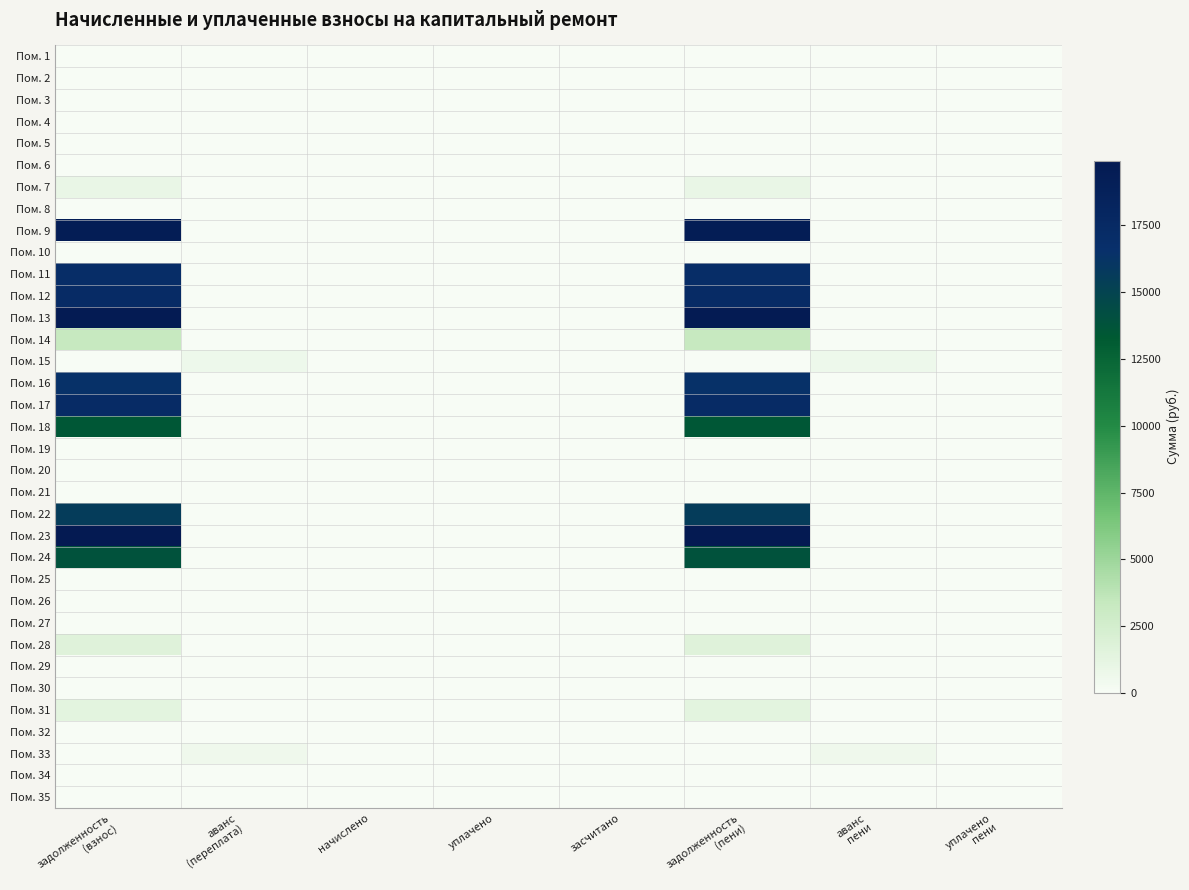

List the series in order of their peak value, highest first.

Пом. 23, Пом. 13, Пом. 9, Пом. 17, Пом. 12, Пом. 11, Пом. 16, Пом. 22, Пом. 24, Пом. 18, Пом. 14, Пом. 28, Пом. 31, Пом. 7, Пом. 15, Пом. 33, Пом. 1, Пом. 2, Пом. 3, Пом. 4, Пом. 5, Пом. 6, Пом. 8, Пом. 10, Пом. 19, Пом. 20, Пом. 21, Пом. 25, Пом. 26, Пом. 27, Пом. 29, Пом. 30, Пом. 32, Пом. 34, Пом. 35